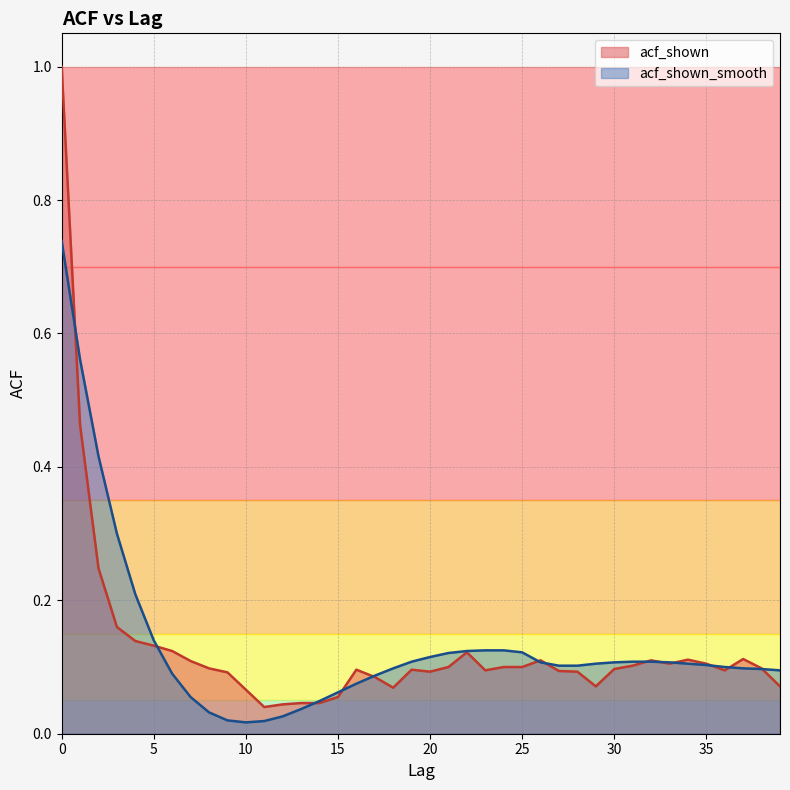

Reading right to left, extract all data points from this chart.

acf_shown: 39=0.1	38=0.1	37=0.1	36=0.1	35=0.1	34=0.1	33=0.1	32=0.1	31=0.1	30=0.1	29=0.1	28=0.1	27=0.1	26=0.1	25=0.1	24=0.1	23=0.1	22=0.1	21=0.1	20=0.1	19=0.1	18=0.1	17=0.1	16=0.1	15=0.1	14=0.0	13=0.0	12=0.0	11=0.0	10=0.1	9=0.1	8=0.1	7=0.1	6=0.1	5=0.1	4=0.1	3=0.2	2=0.2	1=0.5	0=1.0
acf_shown_smooth: 39=0.1	38=0.1	37=0.1	36=0.1	35=0.1	34=0.1	33=0.1	32=0.1	31=0.1	30=0.1	29=0.1	28=0.1	27=0.1	26=0.1	25=0.1	24=0.1	23=0.1	22=0.1	21=0.1	20=0.1	19=0.1	18=0.1	17=0.1	16=0.1	15=0.1	14=0.0	13=0.0	12=0.0	11=0.0	10=0.0	9=0.0	8=0.0	7=0.1	6=0.1	5=0.1	4=0.2	3=0.3	2=0.4	1=0.6	0=0.7